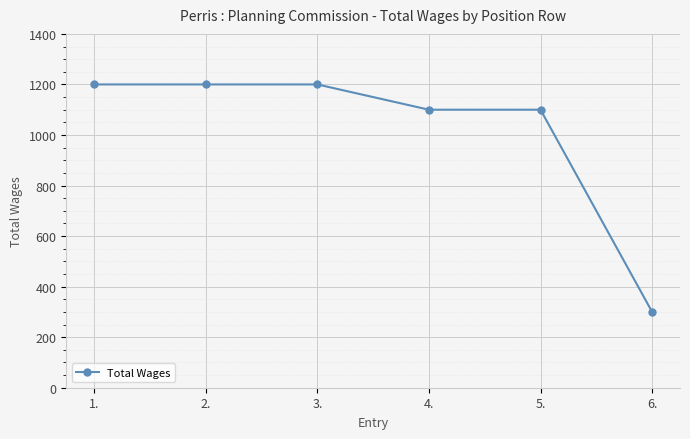

What is the minimum value shown in the chart?

300